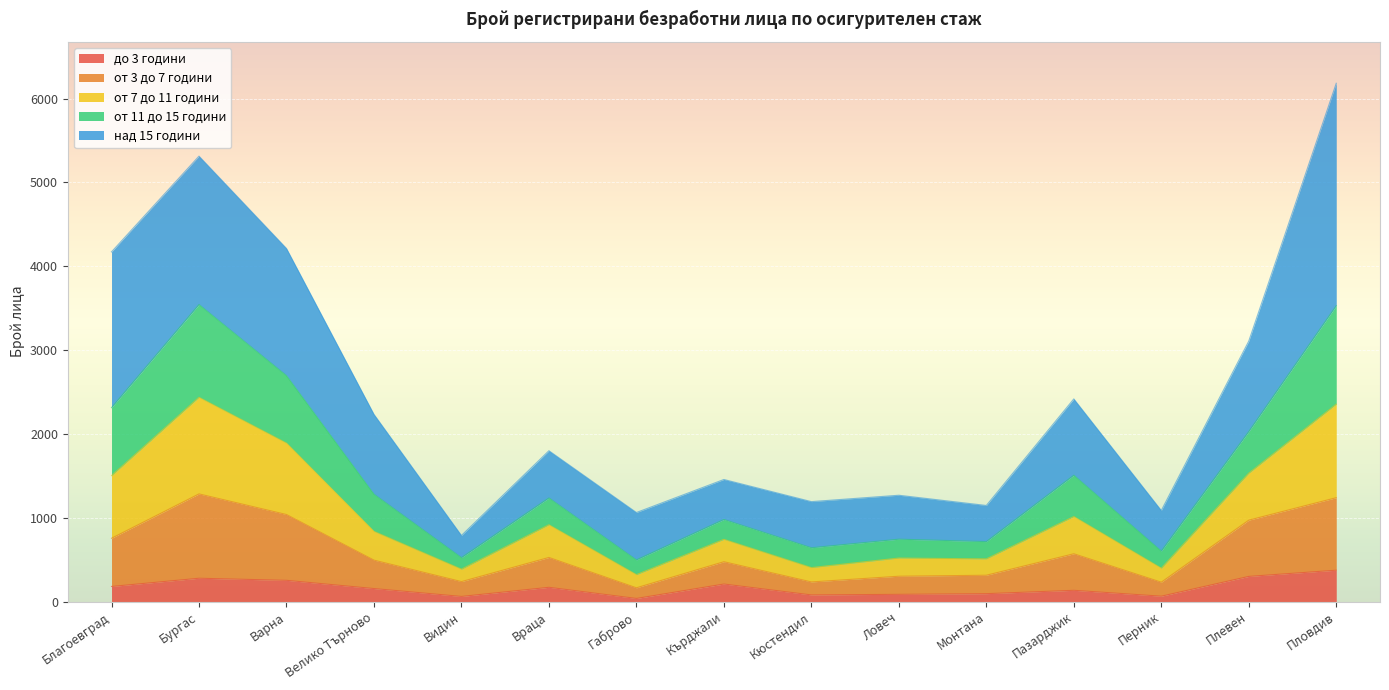

What is the total value across all series at Пловдив?

6182